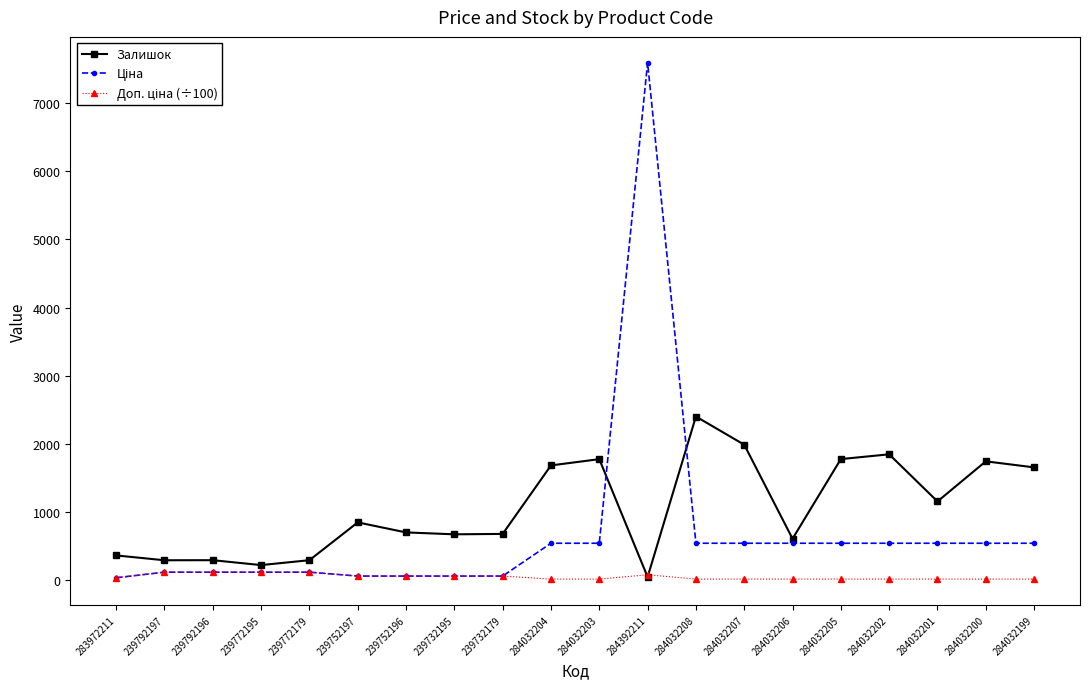

At which category is the sum across all series the highest?

284392211